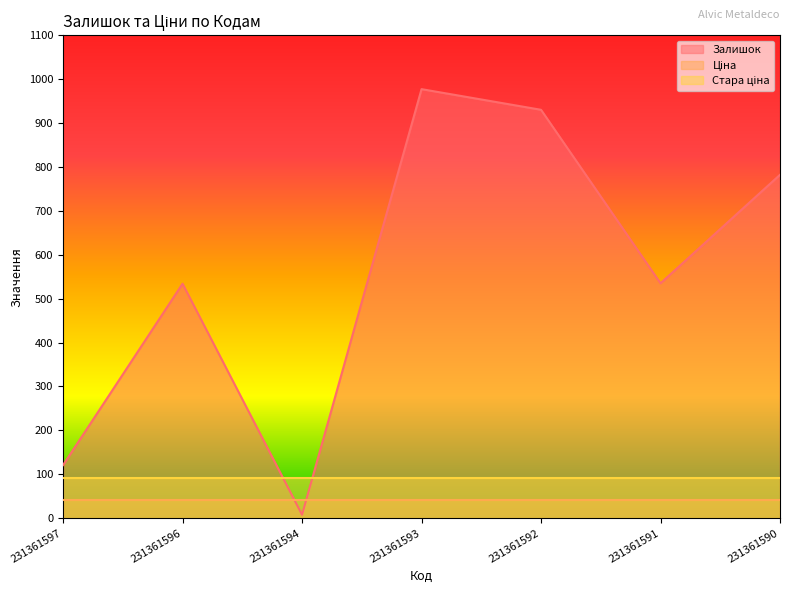

What is the value of the Стара ціна point at the 7th from the left?

92.3